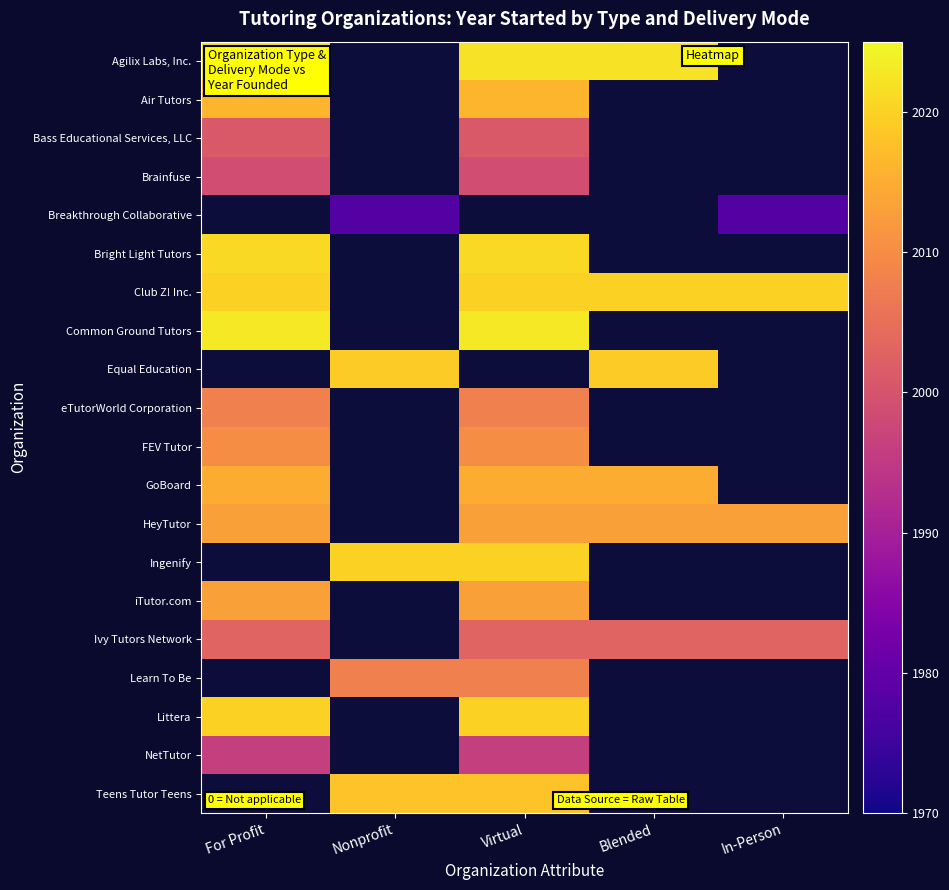

How many distinct data groups are displayed?

20